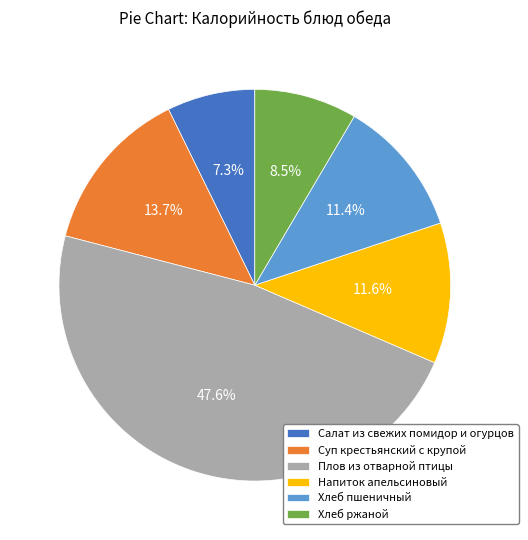

Between Салат из свежих помидор и огурцов and Напиток апельсиновый, which is larger?

Напиток апельсиновый